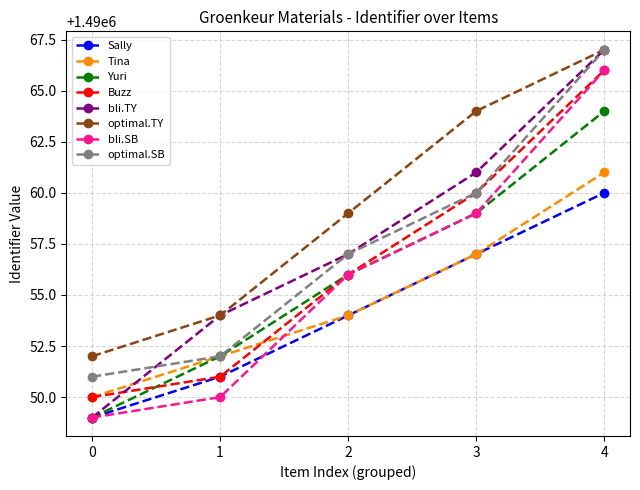

What is the difference between the highest and lowest values at 4?

7